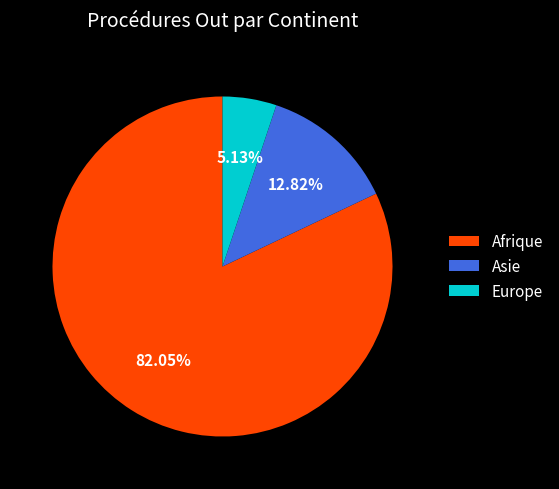

To the nearest percent, what is the average slice percentage?

33%